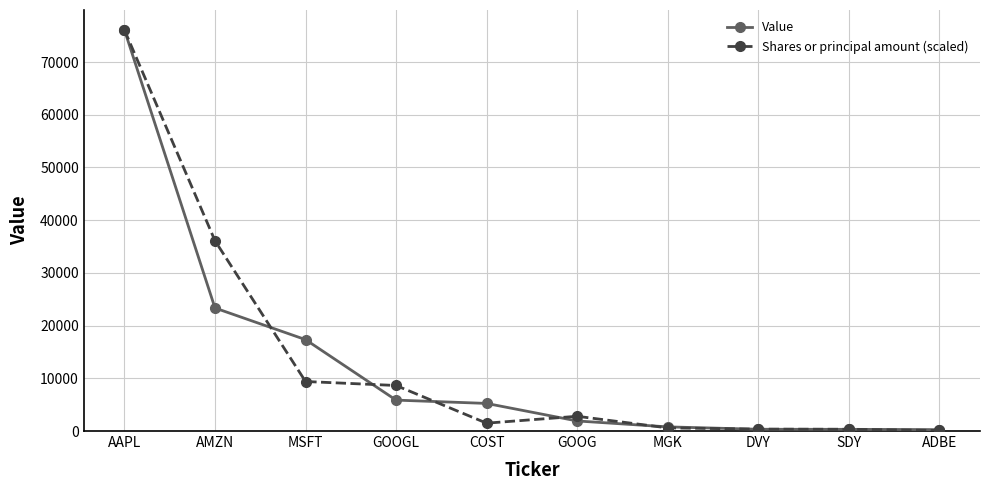

What is the difference between the maximum and second lowest values in the Value series?

75747.0